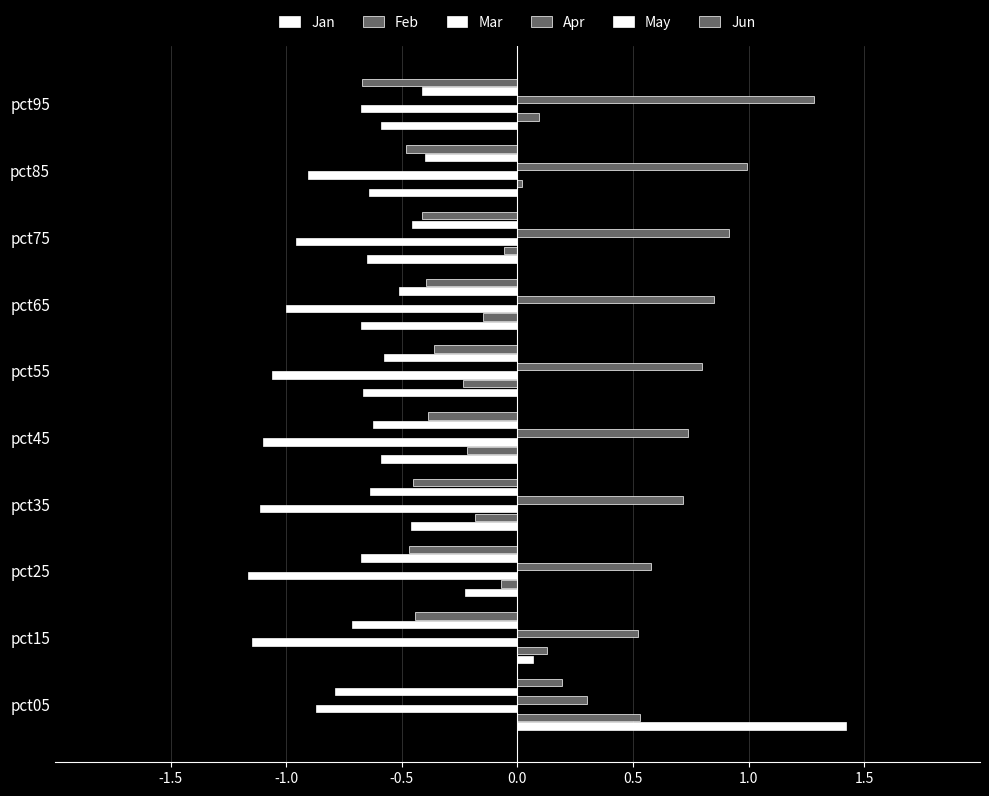

What is the highest value of the Feb series?

0.5